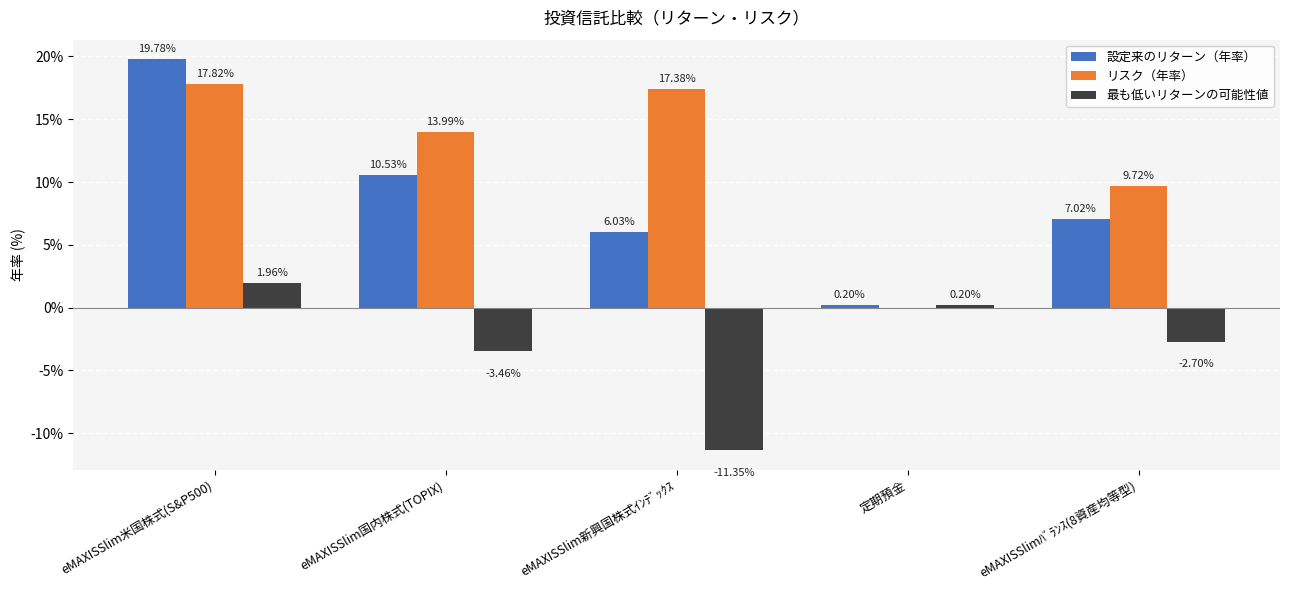

At which label does 設定来のリターン（年率） reach its peak?

eMAXISSlim米国株式(S&P500)